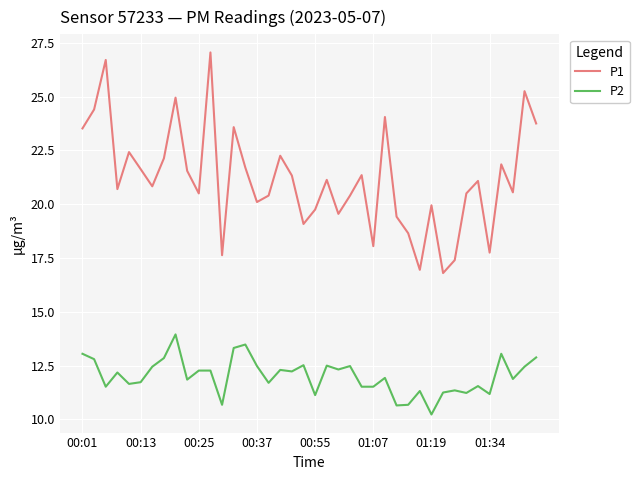

Which series has the largest total across all categories?

P1